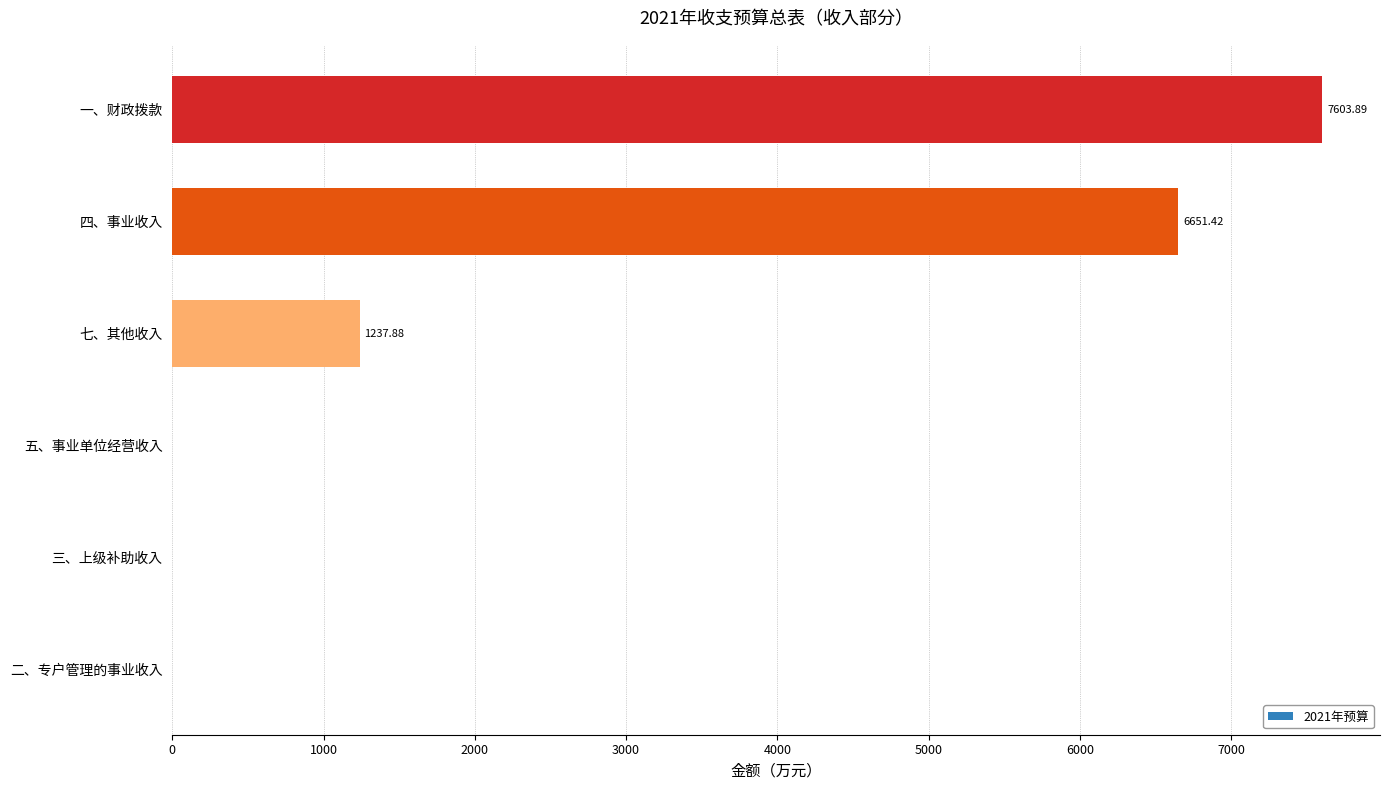

Are the bars grouped side by side (vs. stacked)?

No